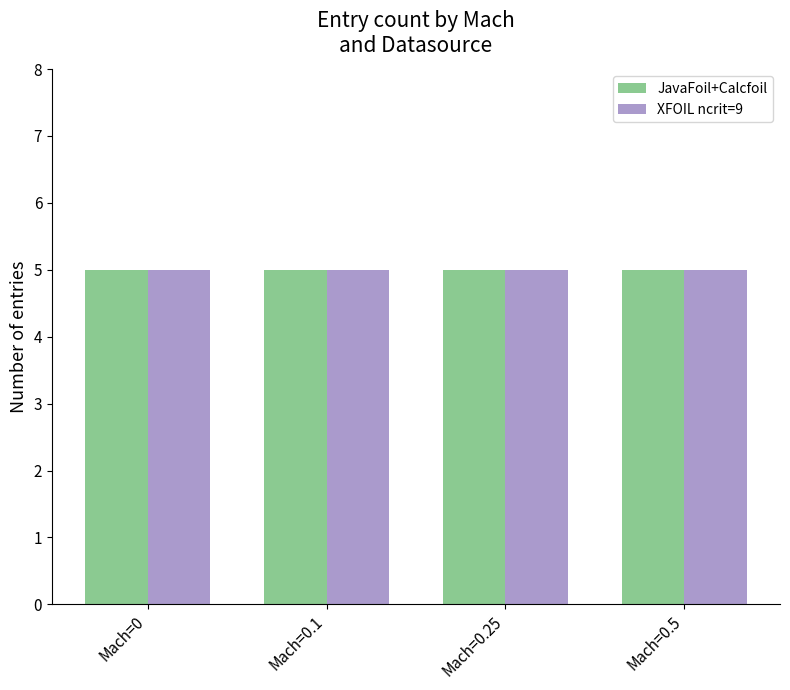

Which series changed the most between 1 and 5?

JavaFoil